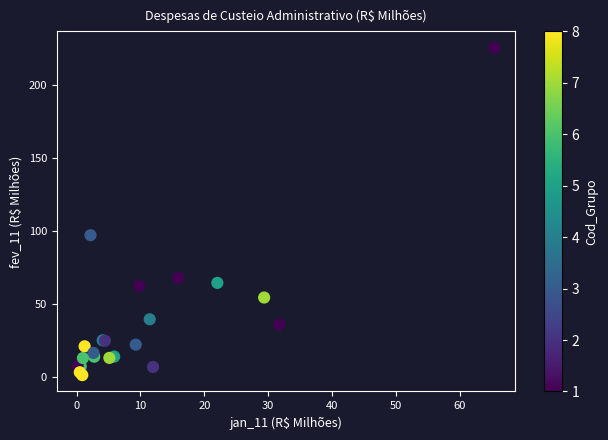

What Y value in the scatter plot is closest to 113?

97.4